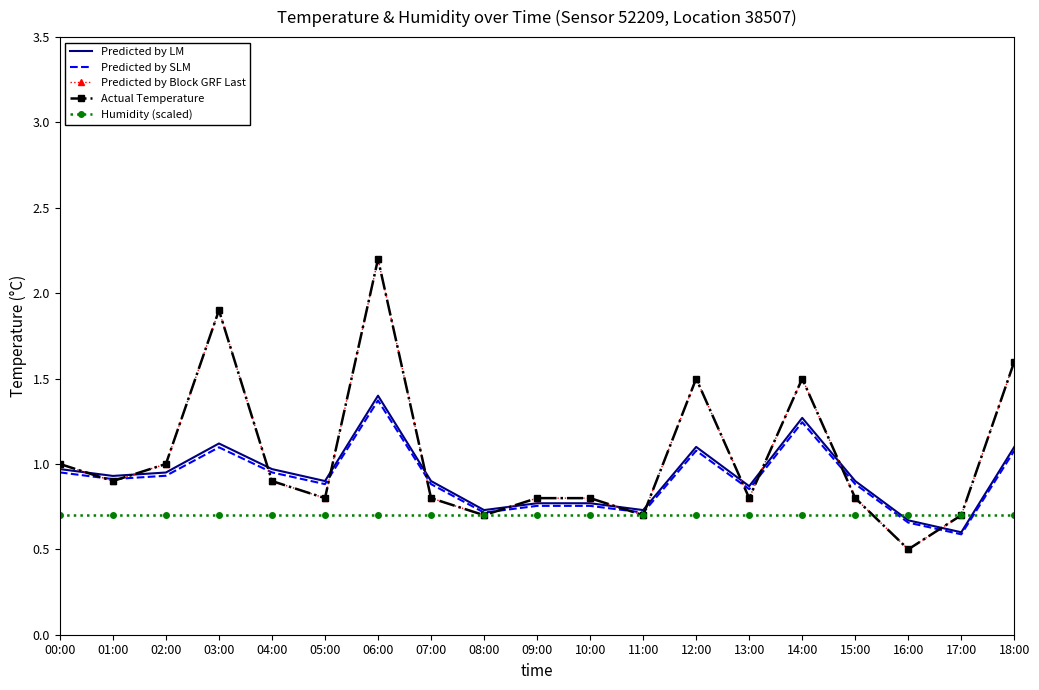

At which category does Predicted by Block GRF Last reach its first local valley?

01:00